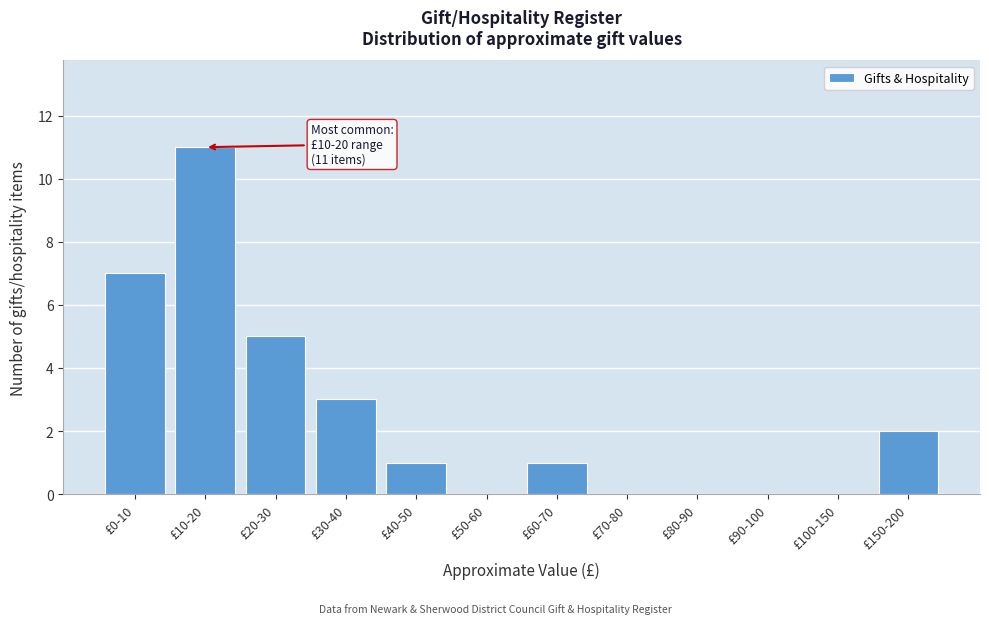

Reading left to right, extract all data points from this chart.

£0-10=7	£10-20=11	£20-30=5	£30-40=3	£40-50=1	£50-60=0	£60-70=1	£70-80=0	£80-90=0	£90-100=0	£100-150=0	£150-200=2